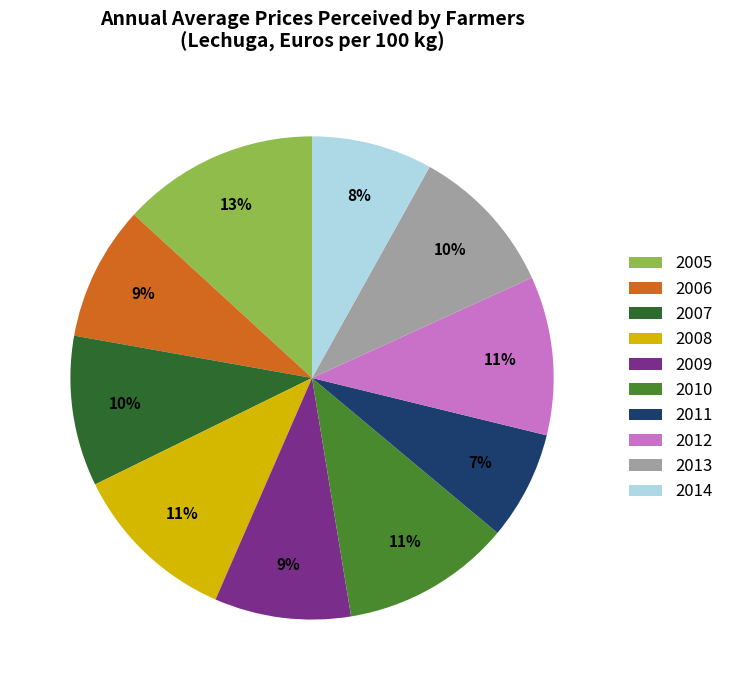

What percentage is the 2012 slice, to the nearest percent?

11%